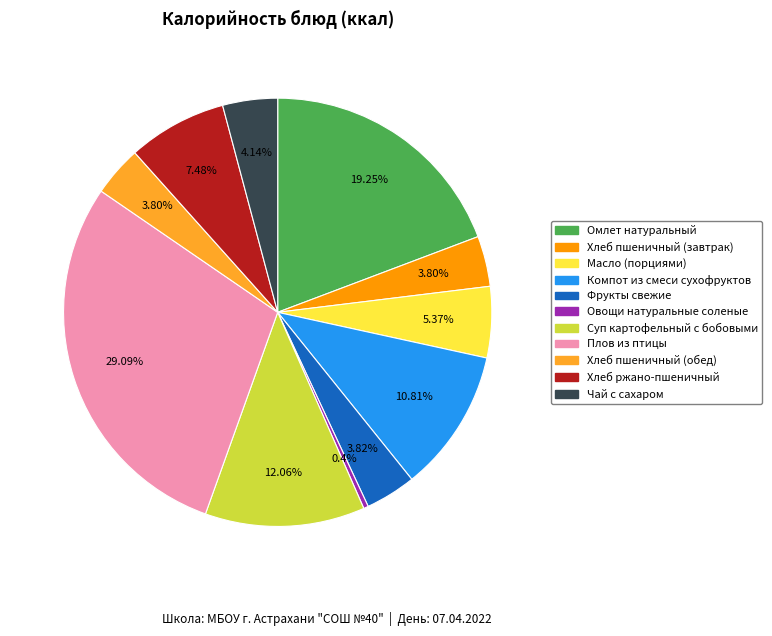

Is there any slice that represents more than half of the pie?

No